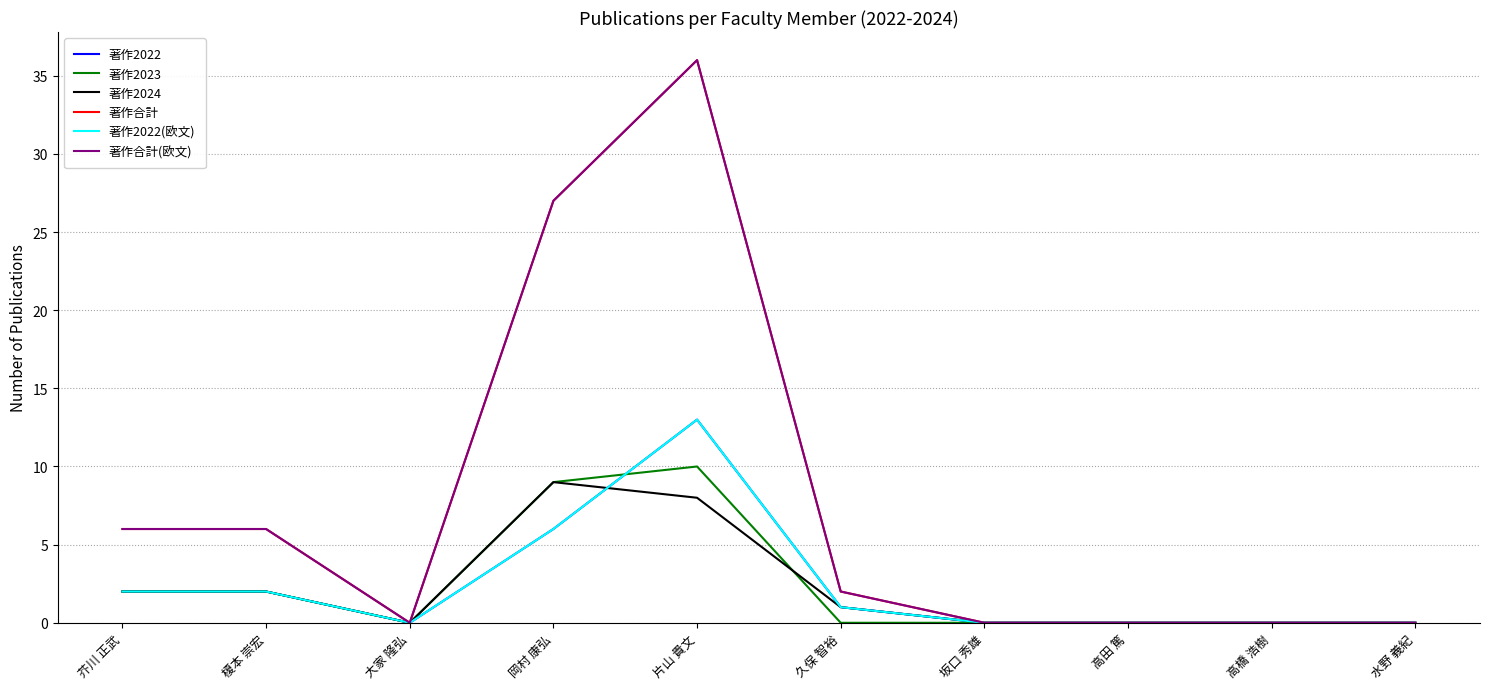

Does the chart display data point markers on the line(s)?

No